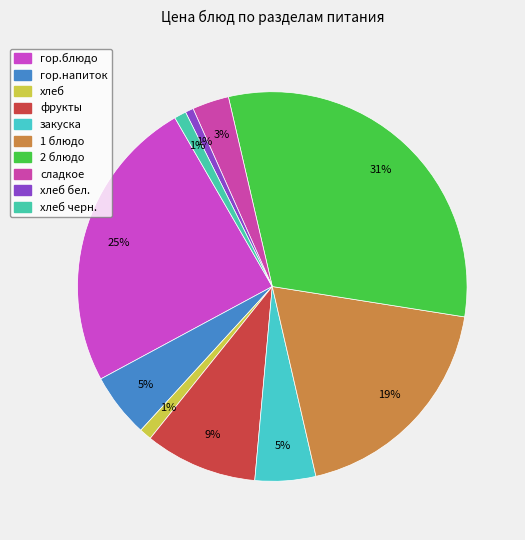

How many segments does this pie chart have?

10